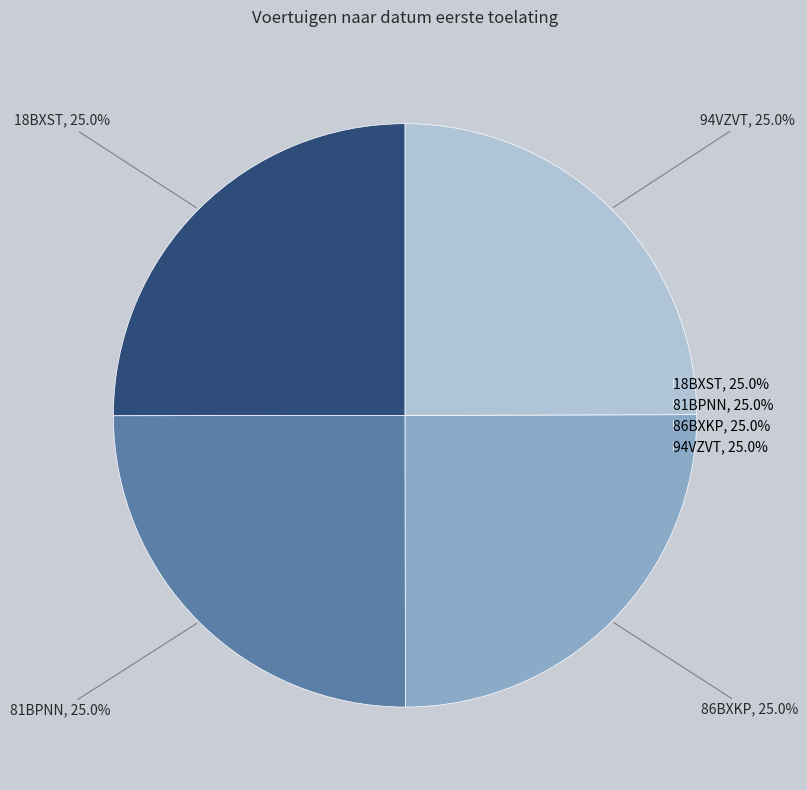

Count the number of slices in the pie.

4